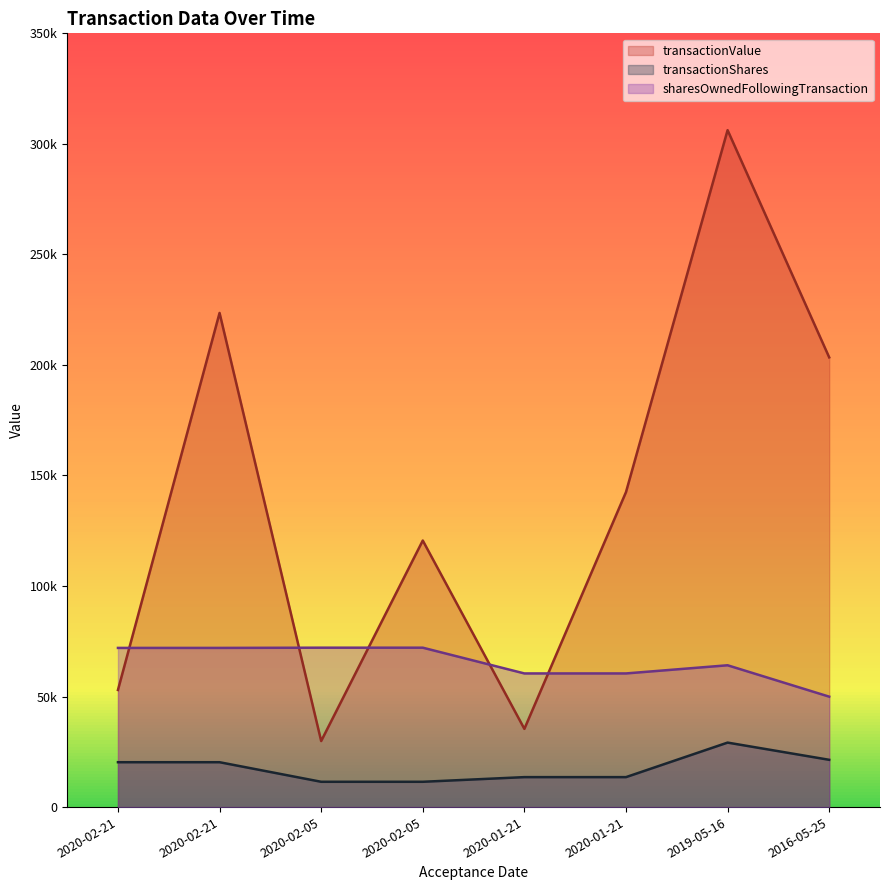

The transactionShares series shows 3878 at 2020-02-05. True or false?

False